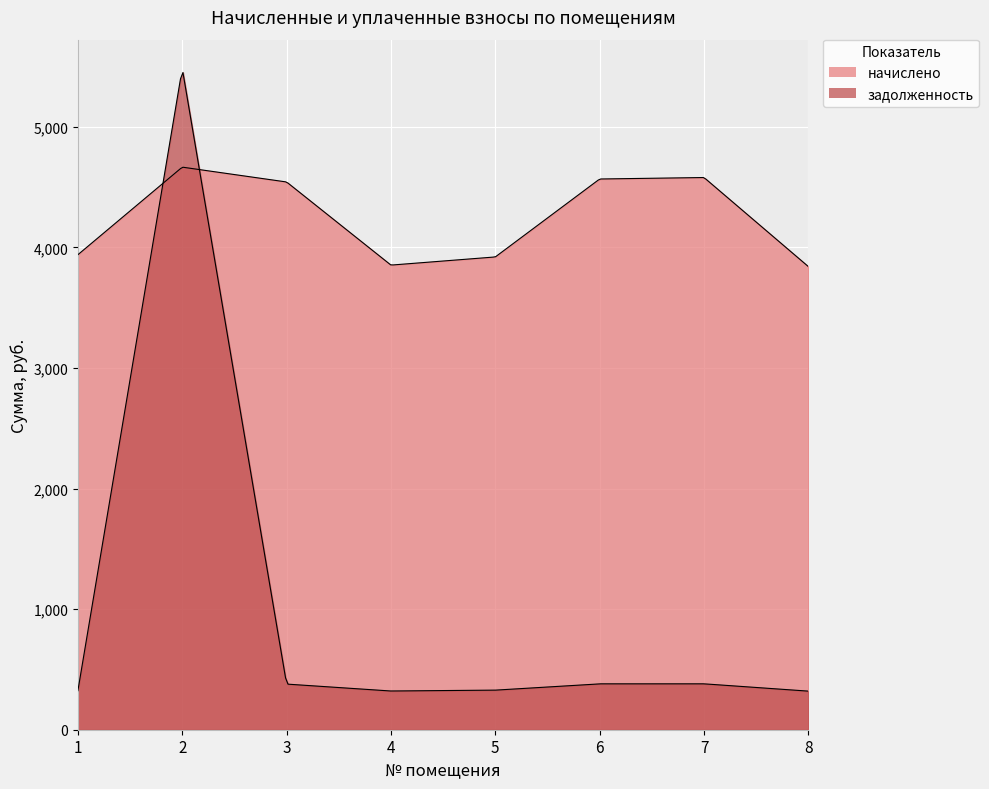

How many data points in начислено are above 4543?

4